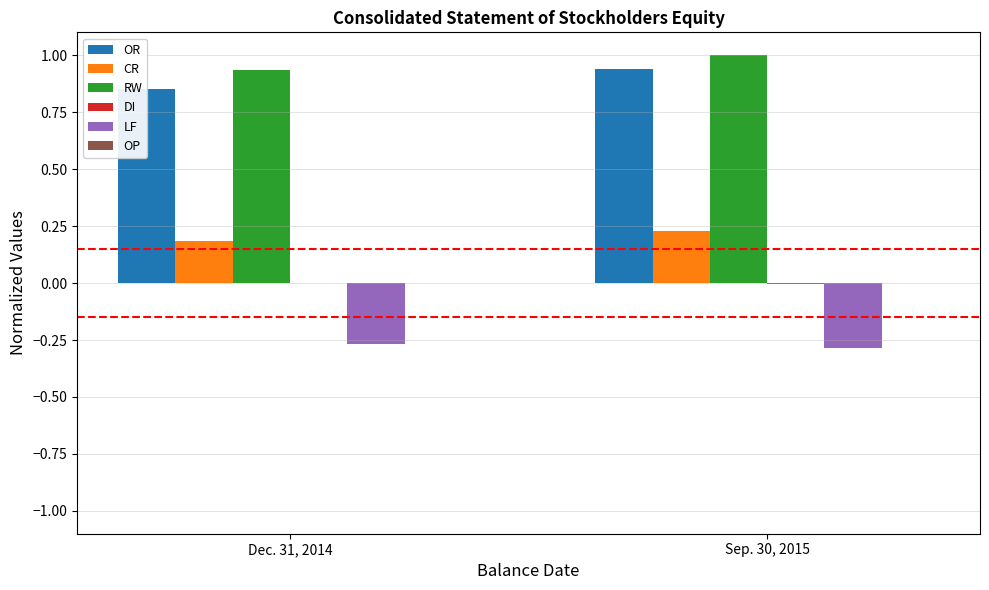

Which category has the highest value in the RW series?

Sep. 30, 2015